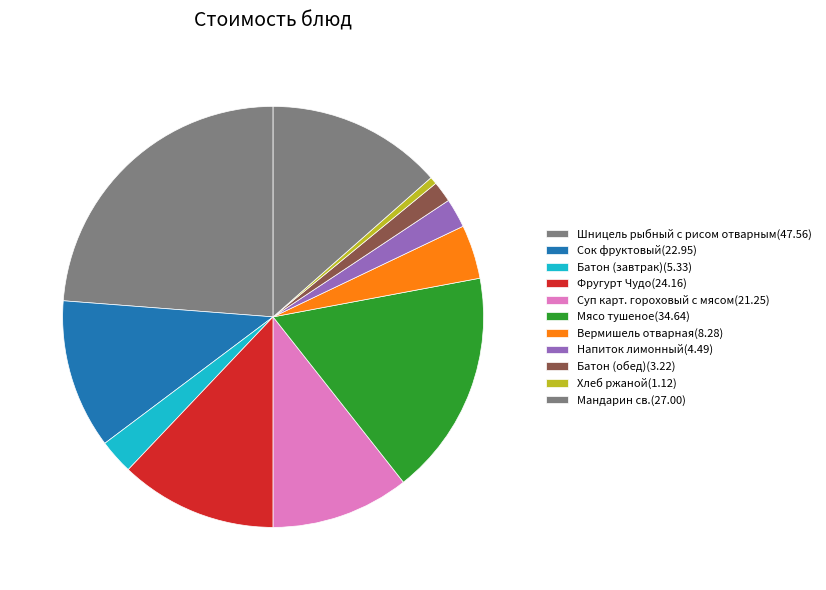

True or false: Мандарин св. accounts for 14% of the total.

True